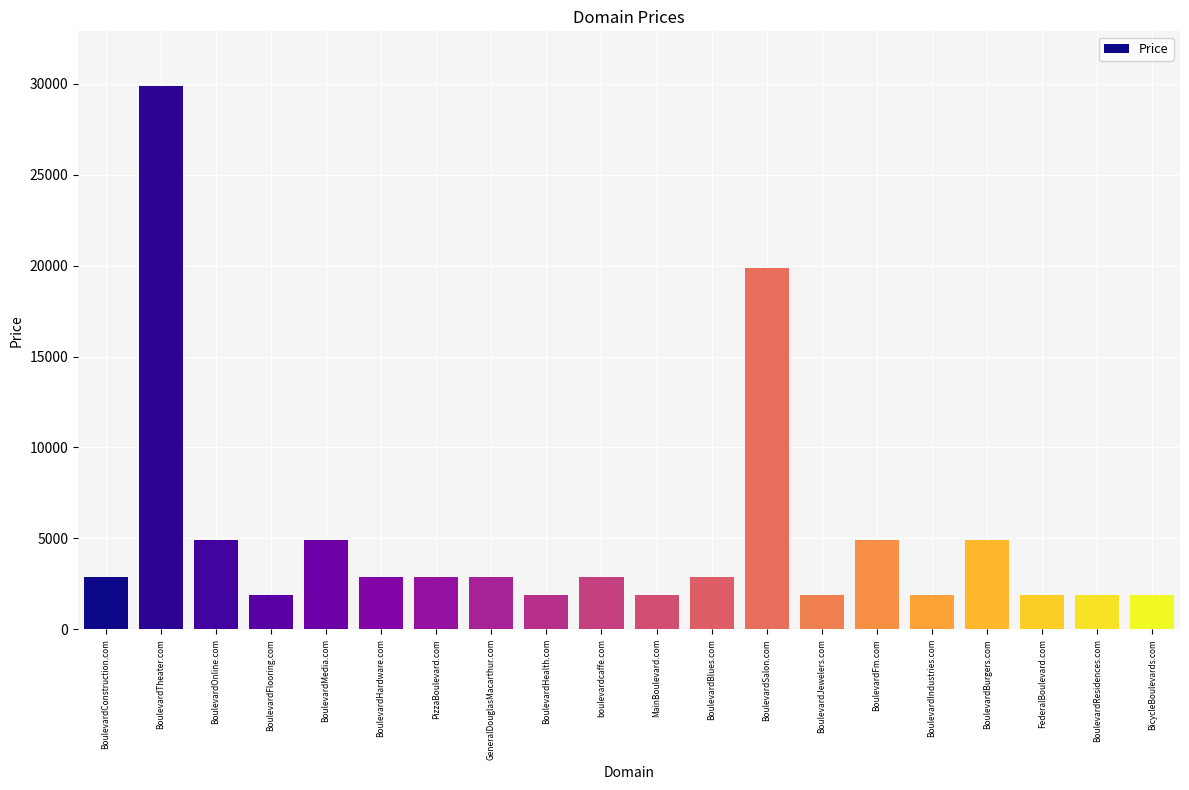

Reading left to right, what are all the values shown in this chart?

BoulevardConstruction.com=2888	BoulevardTheater.com=29888	BoulevardOnline.com=4888	BoulevardFlooring.com=1888	BoulevardMedia.com=4888	BoulevardHardware.com=2888	PizzaBoulevard.com=2888	GeneralDouglasMacarthur.com=2888	BoulevardHealth.com=1888	boulevardcaffe.com=2888	MainBoulevard.com=1888	BoulevardBlues.com=2888	BoulevardSalon.com=19888	BoulevardJewelers.com=1888	BoulevardFm.com=4888	BoulevardIndustries.com=1888	BoulevardBurgers.com=4888	FederalBoulevard.com=1888	BoulevardResidences.com=1888	BicycleBoulevards.com=1888